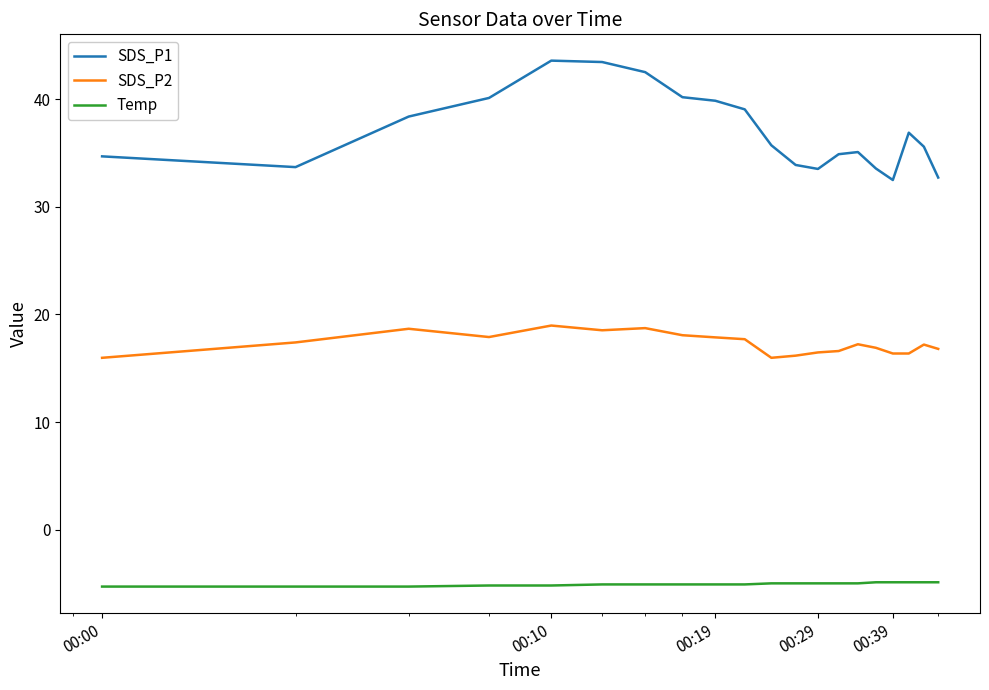

True or false: SDS_P2 and SDS_P1 intersect in this chart.

False